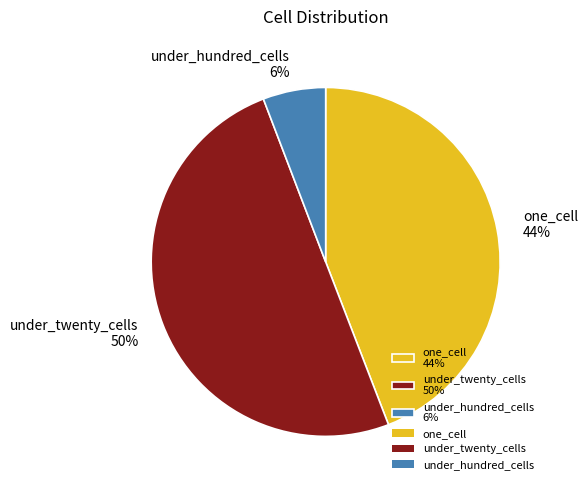

Count the number of slices in the pie.

3